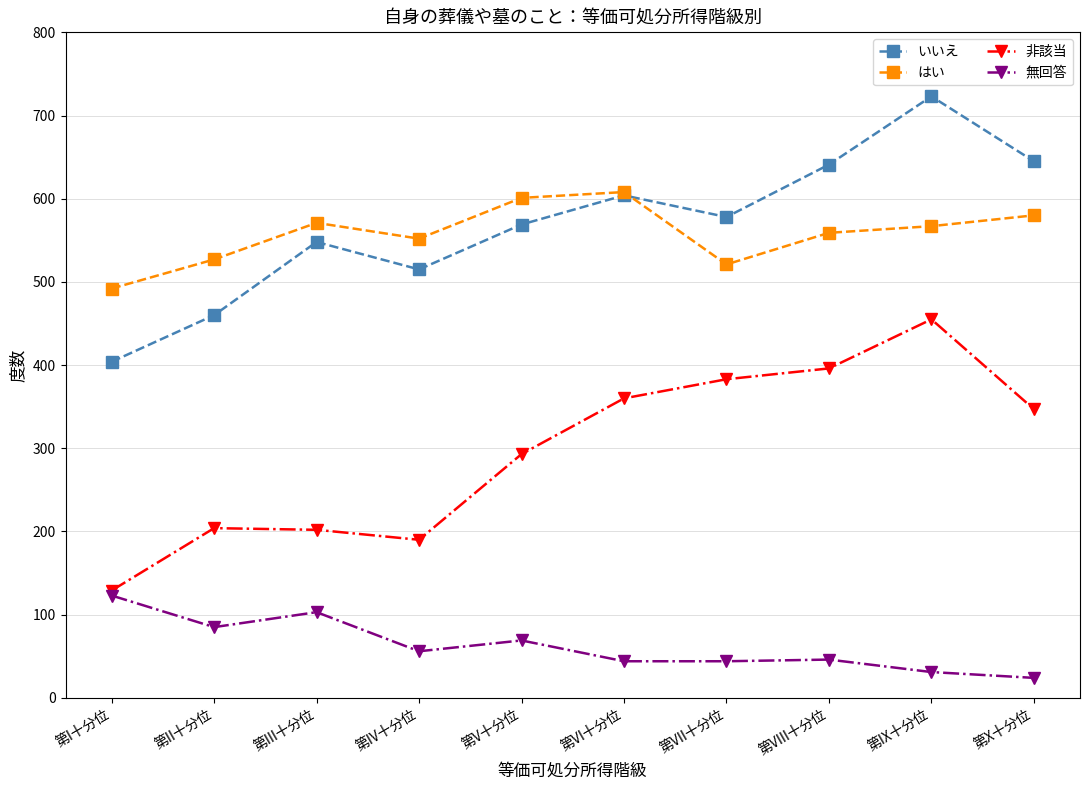

At how many categories does at least one series exceed 111?

10